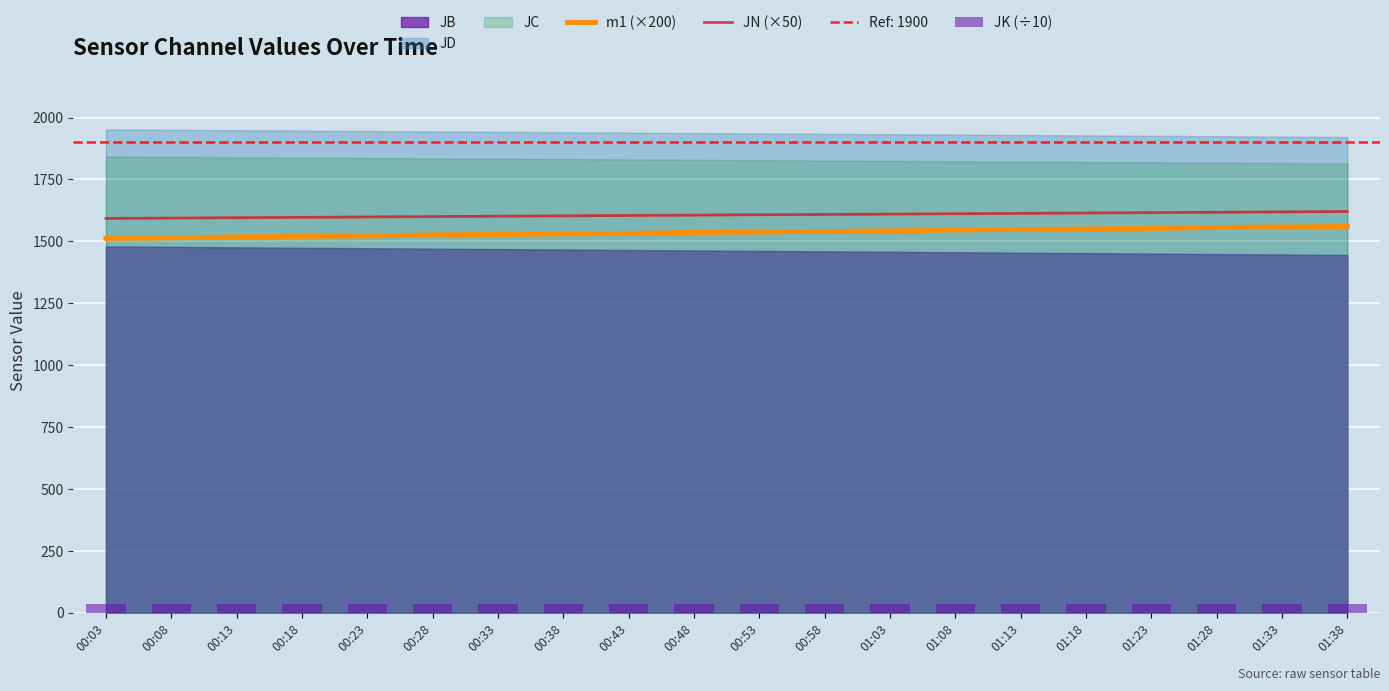

What is the sum of the JK (÷10) values at 00:53 and 01:03?

68.4